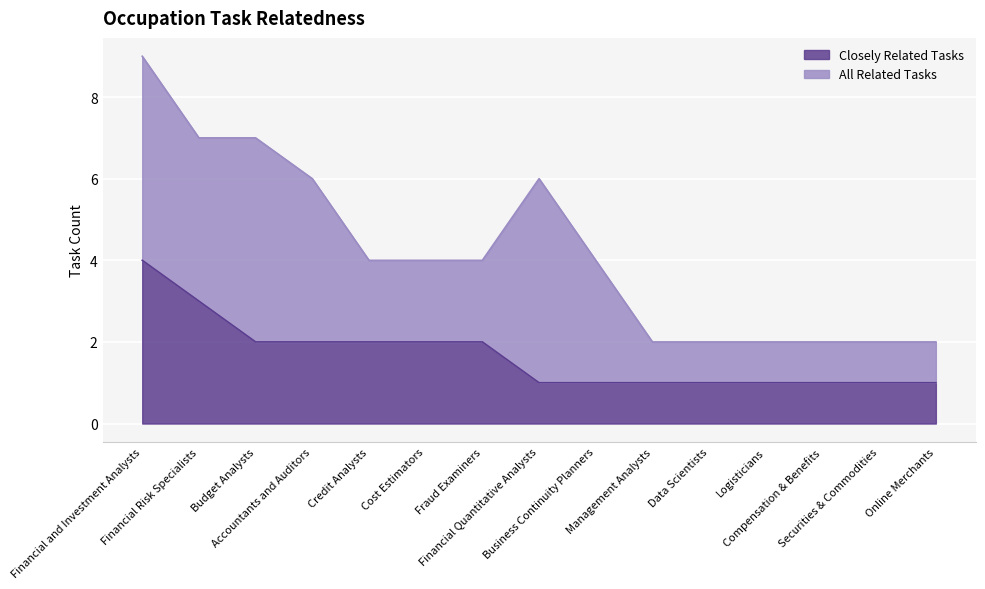

What is the smallest value displayed?

1